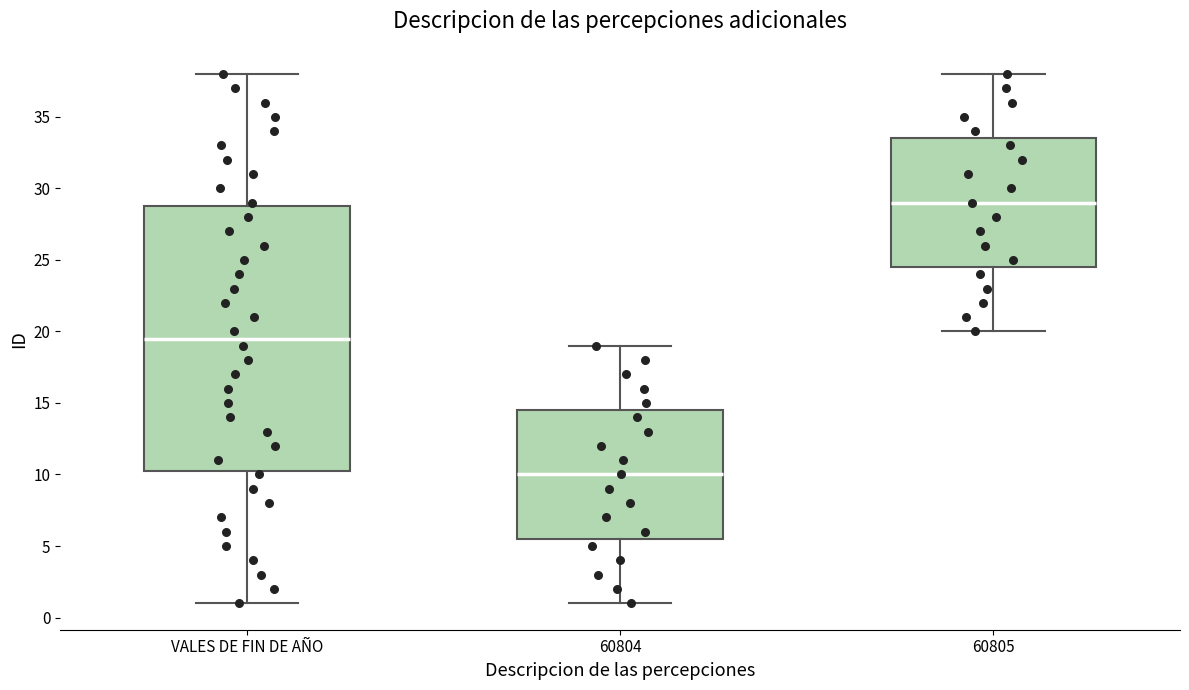

Reading left to right, read every box against the y-axis: the position of its median line, the range the box covers, and the ends of its whiskers. The values are not printed on the chart, so give them approximately, as read against the axis.

VALES DE FIN DE AÑO: median 19.5, box 10.5 to 29.0, whiskers 1.0 to 38.0
60804: median 10.0, box 5.5 to 14.5, whiskers 1.0 to 19.0
60805: median 29.0, box 24.5 to 33.5, whiskers 20.0 to 38.0